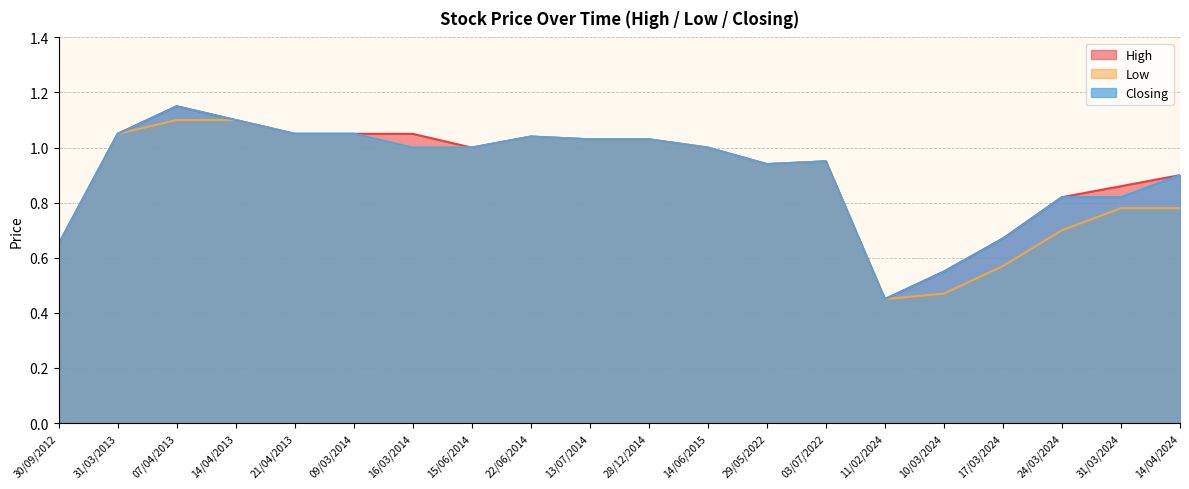

Which series has the widest spread of values?

High